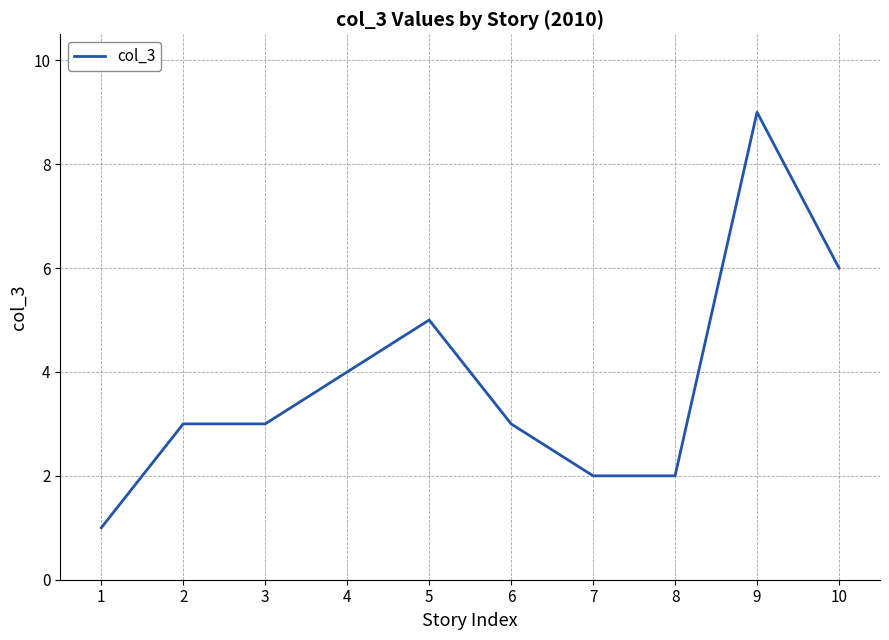

The chart shows a value of 3 at 3. True or false?

True